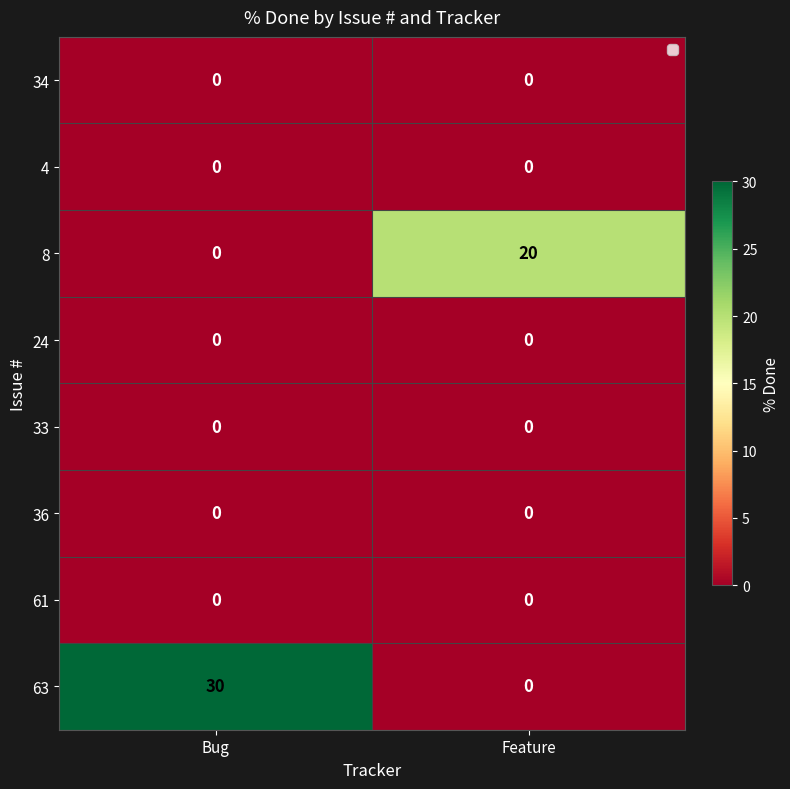

What is the total value across all series at Bug?

30